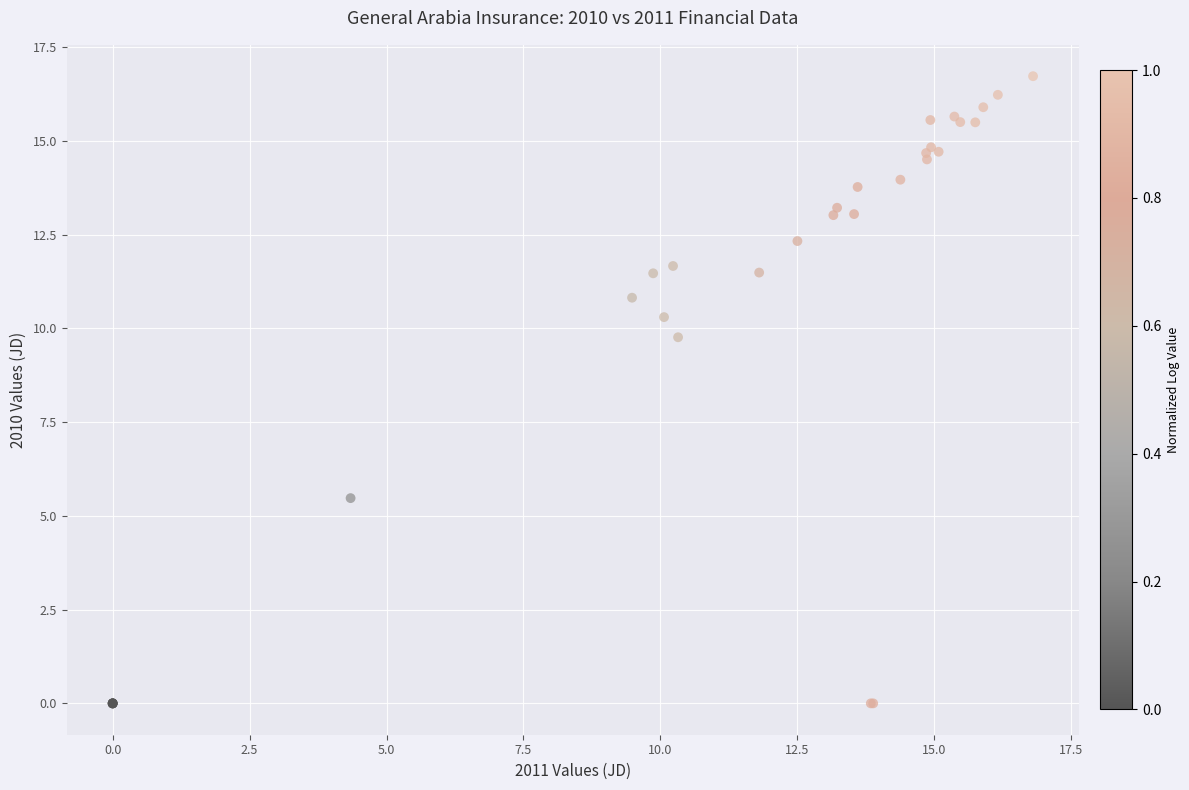

What Y value in the scatter plot is closest to 8?

9.8